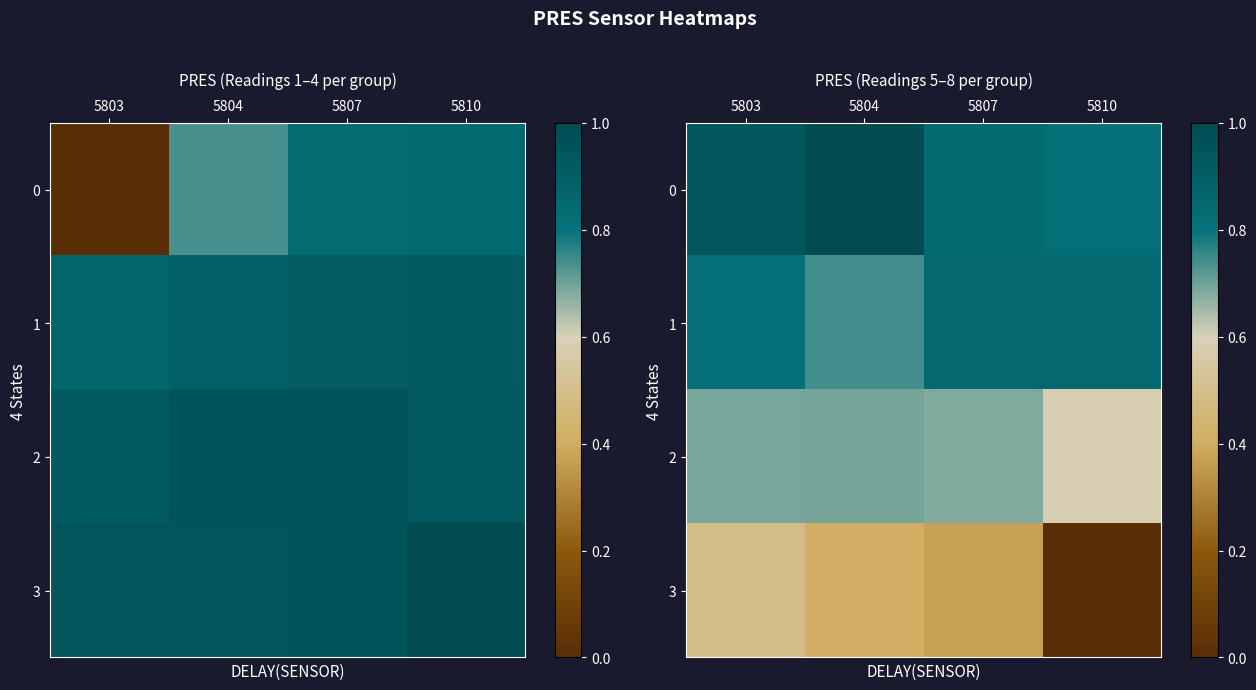

What is the minimum value for 2?

0.6